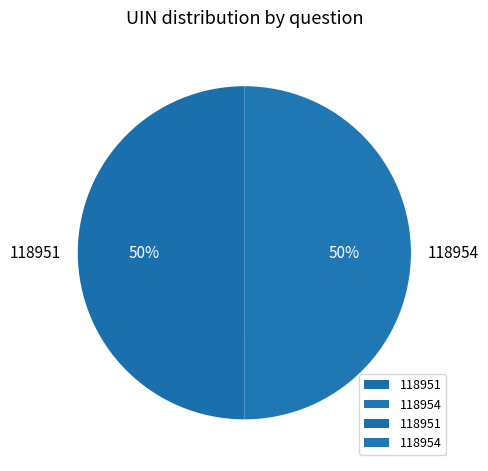

What is the ratio of the value at 118954 to the value at 118951?

1.0